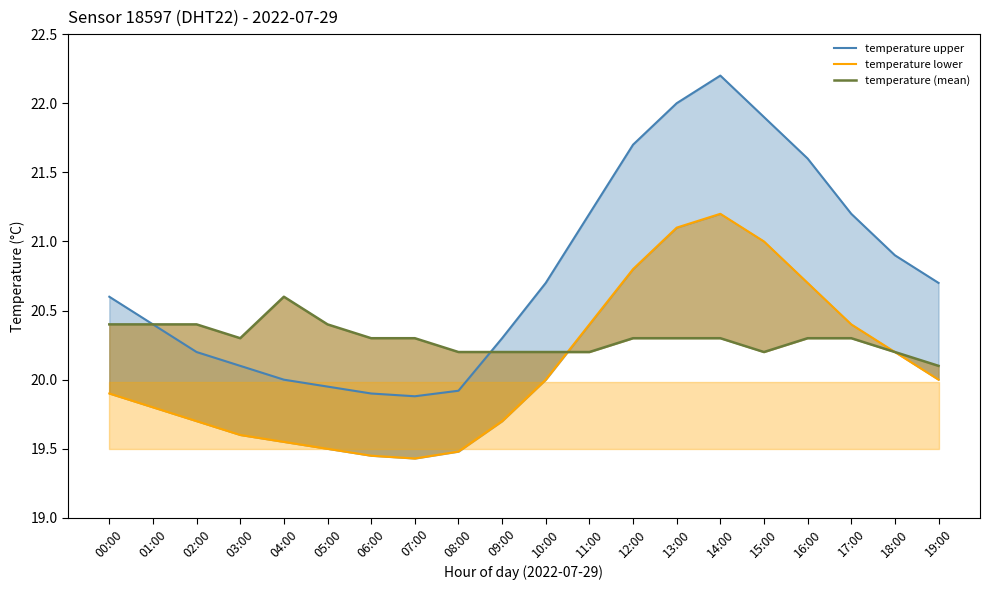

How many values in the temperature upper series exceed 20?

15